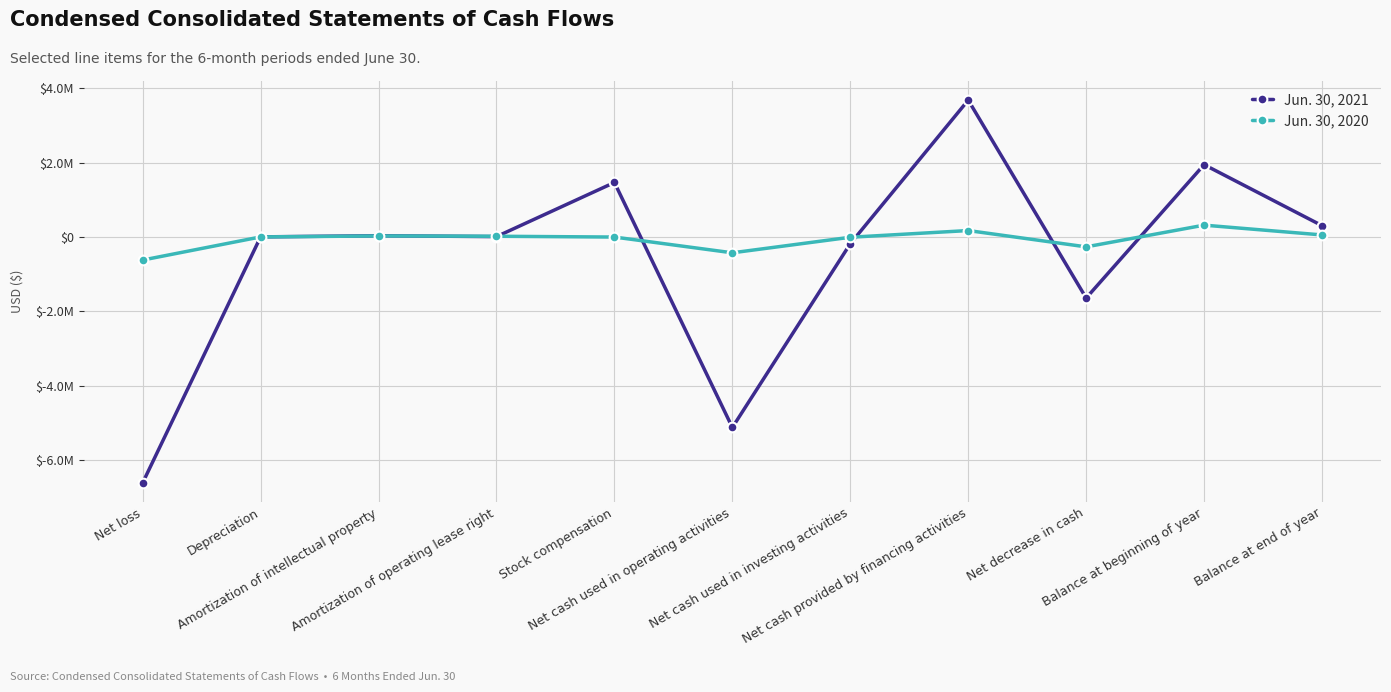

What is the difference between the maximum and minimum values in the Jun. 30, 2021 series?

10289112